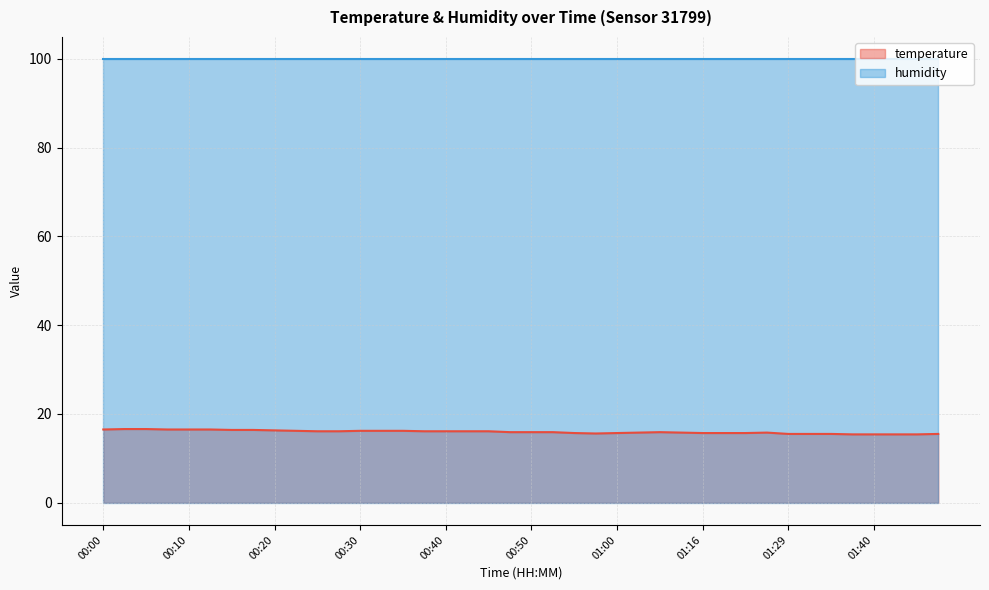

Which has a higher value, 00:30 or 01:16?

00:30